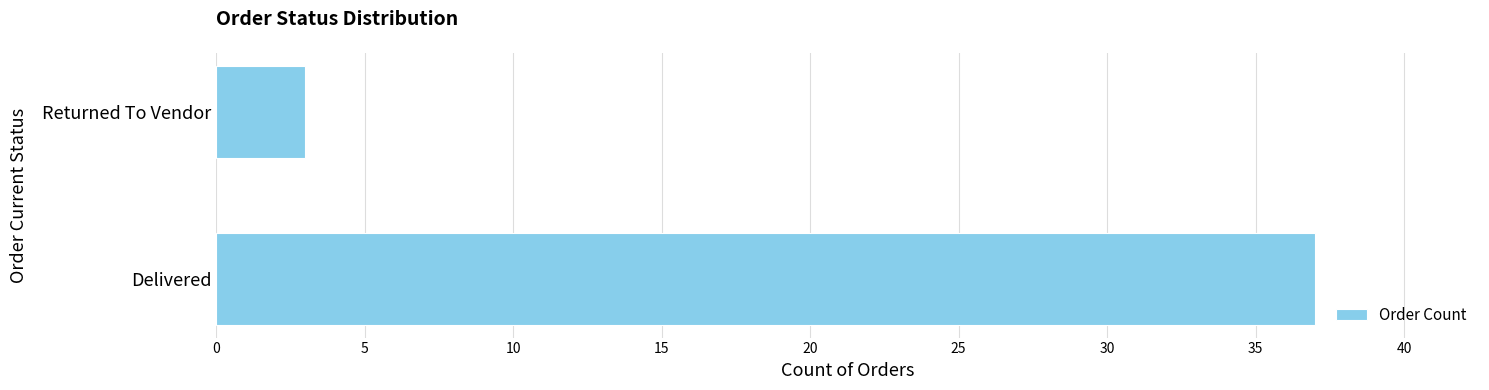

What is the ratio of the value at Delivered to the value at Returned To Vendor?

12.3